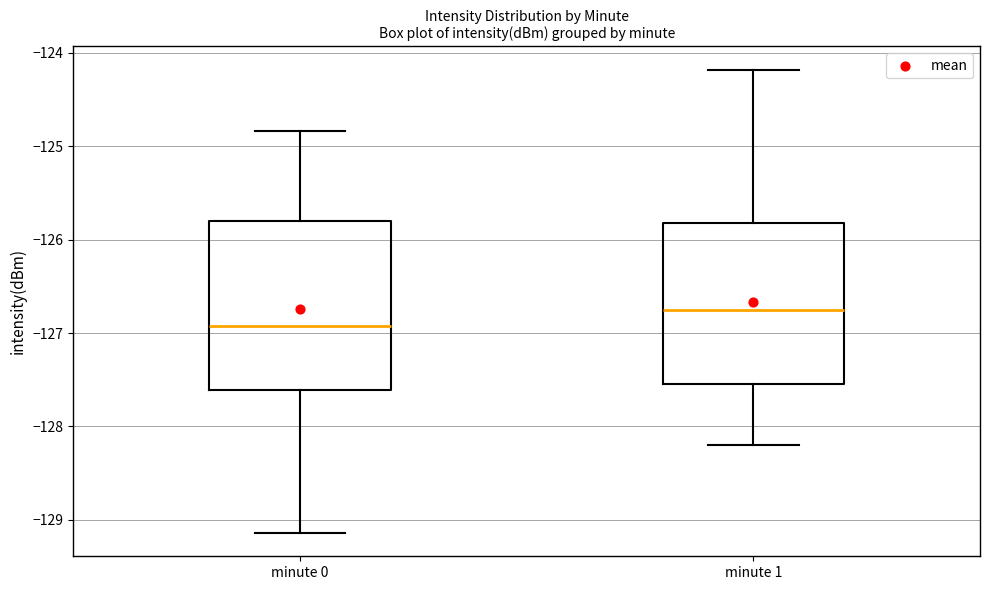

Reading left to right, transcribe this box plot: for each box, give where its median line is, the range the box spans, and where its two whiskers end, as read against the y-axis. The values are not printed on the chart, so give them approximately, as read against the axis.

minute 0: median -126.9, box -127.6 to -125.8, whiskers -129.1 to -124.8
minute 1: median -126.7, box -127.5 to -125.8, whiskers -128.2 to -124.2